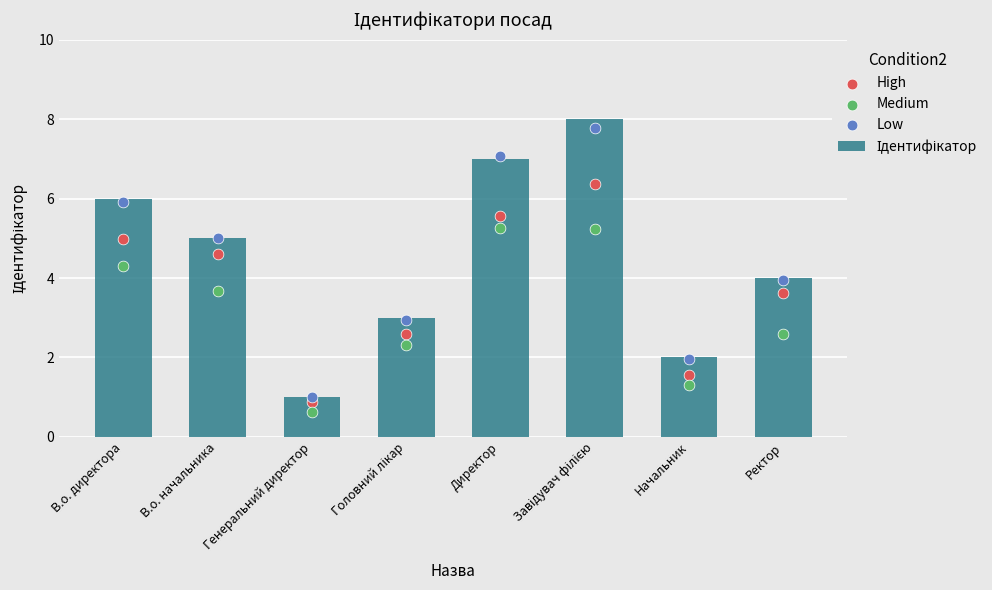

Is the value of Low at Головний лікар greater than the value of Ідентифікатор at В.о. директора?

No